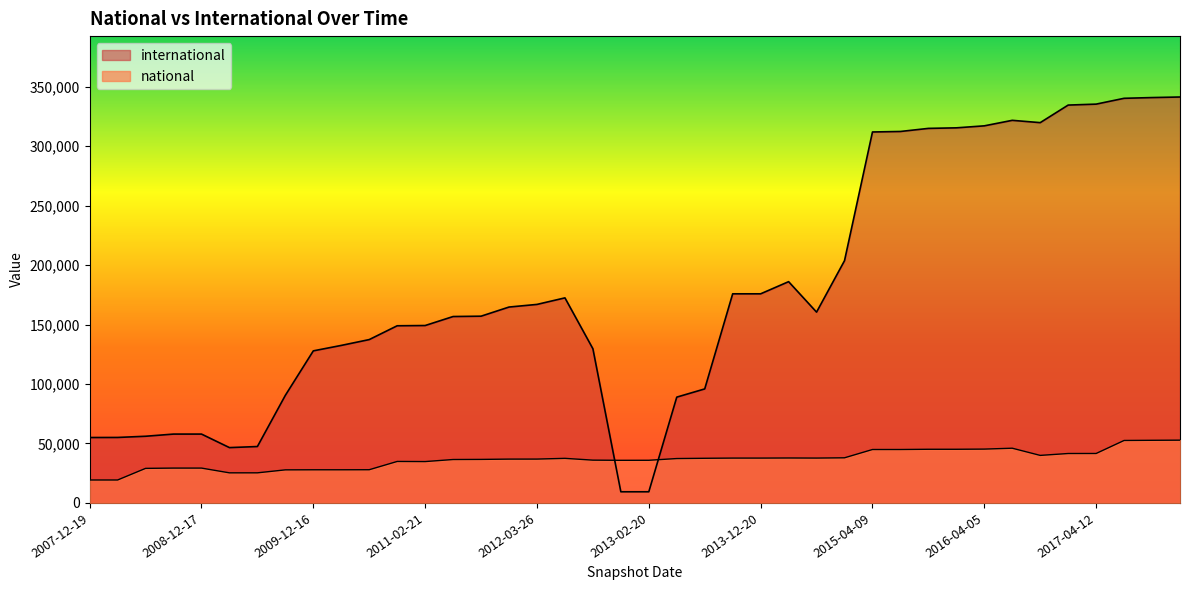

What are all the series names shown in the legend?

international, national